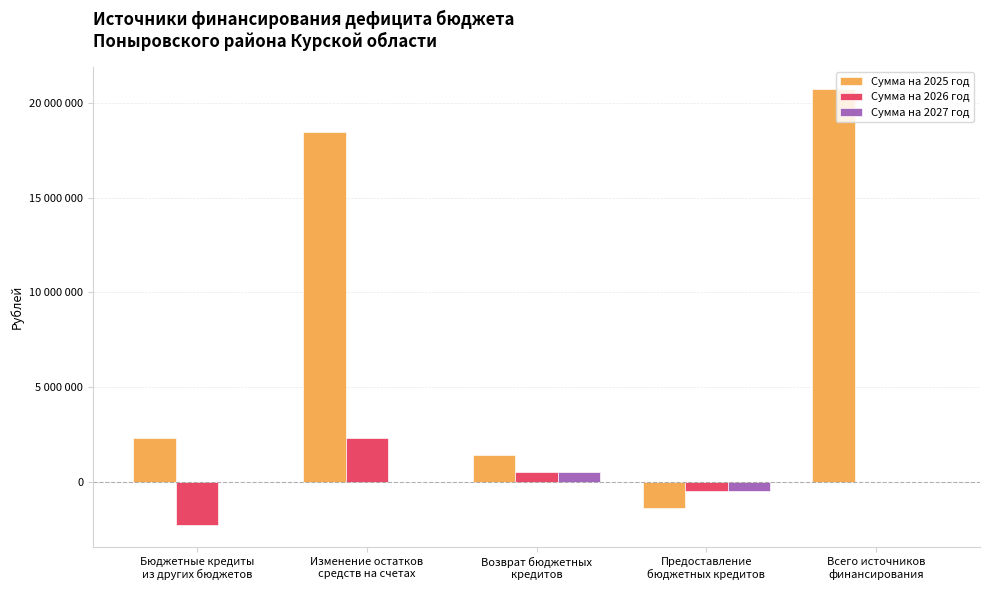

Are the bars horizontal?

No